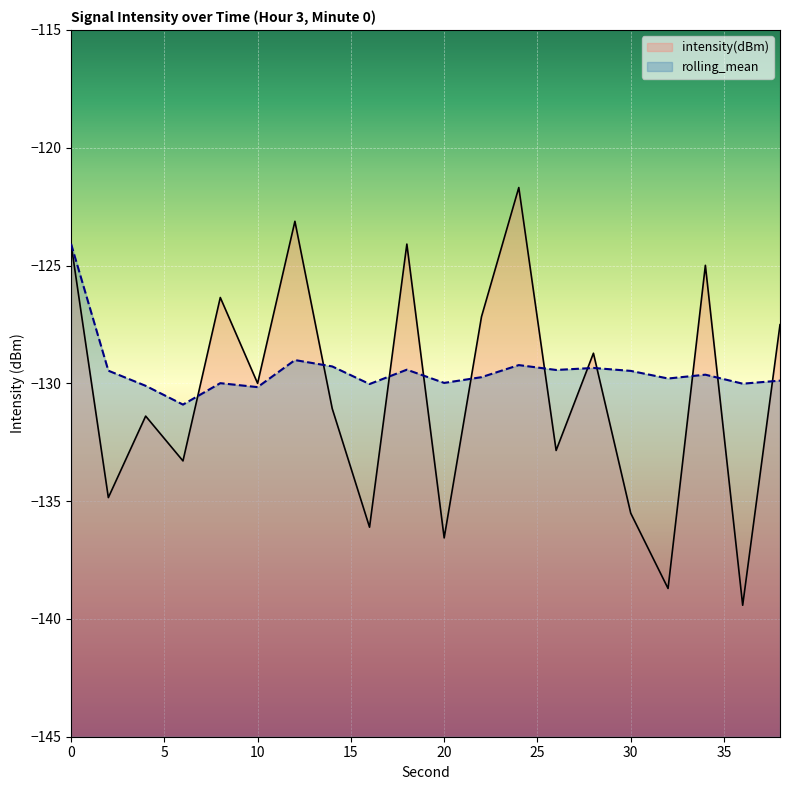

At which category does intensity(dBm) reach its first local valley?

2